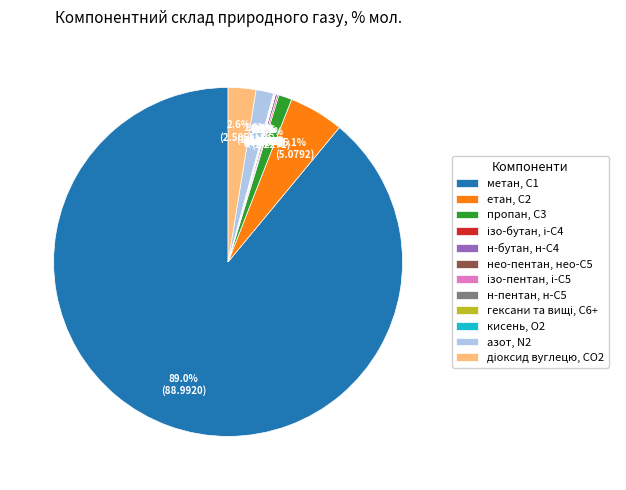

Which slice is the largest?

метан, С1